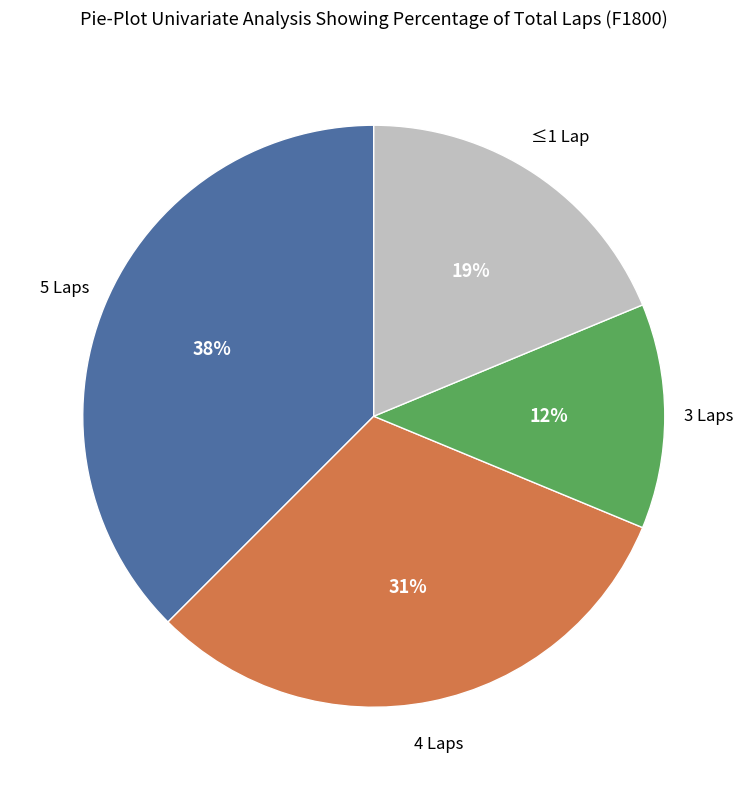

To the nearest percent, what is the average slice percentage?

25%